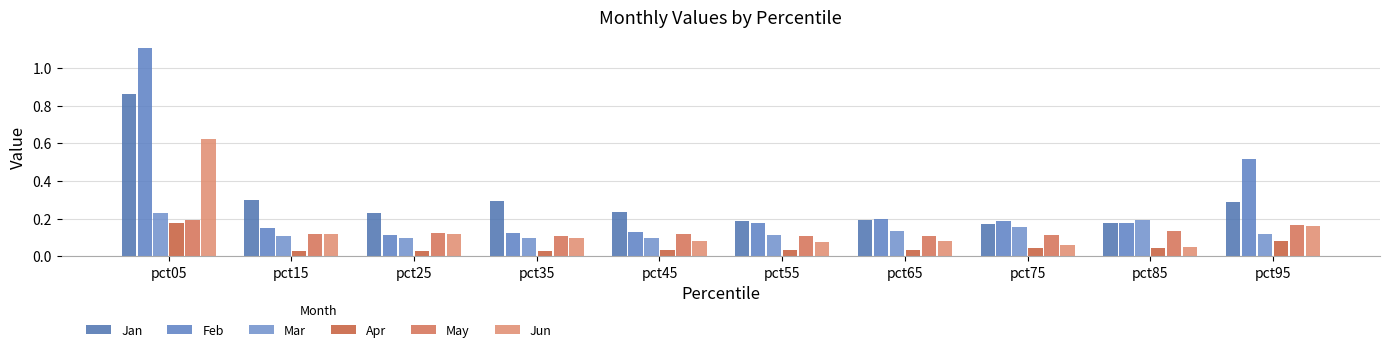

Are the bars horizontal?

No